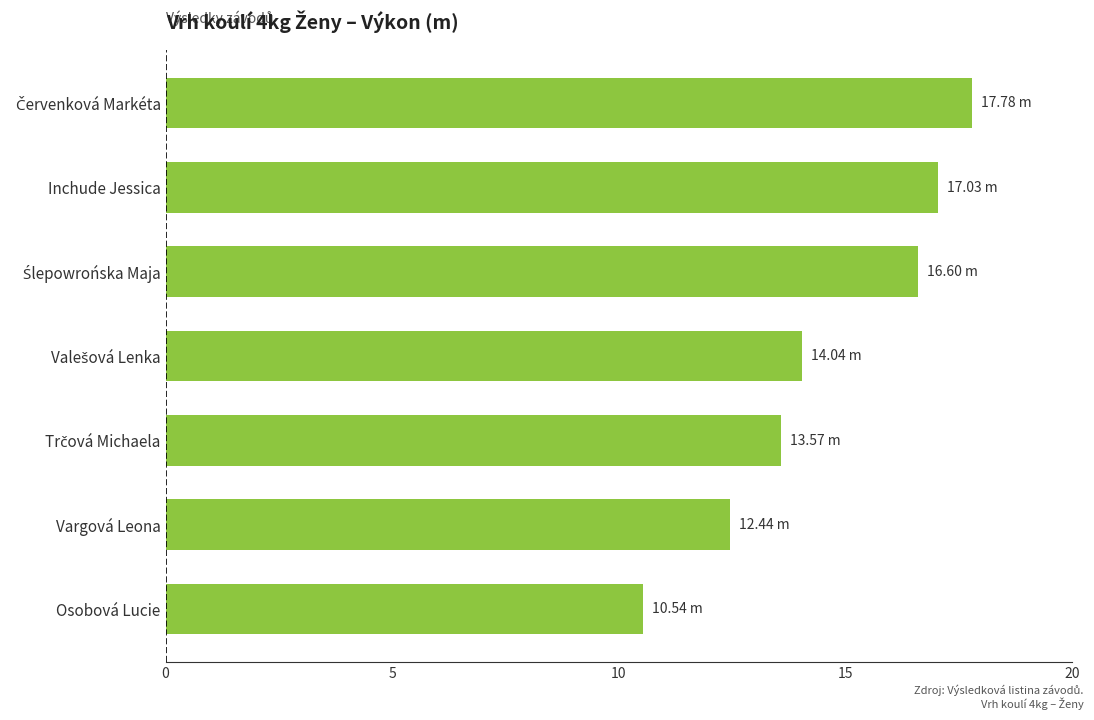

Approximately how many times larger is the value at Inchude Jessica compared to Vargová Leona?

1.4